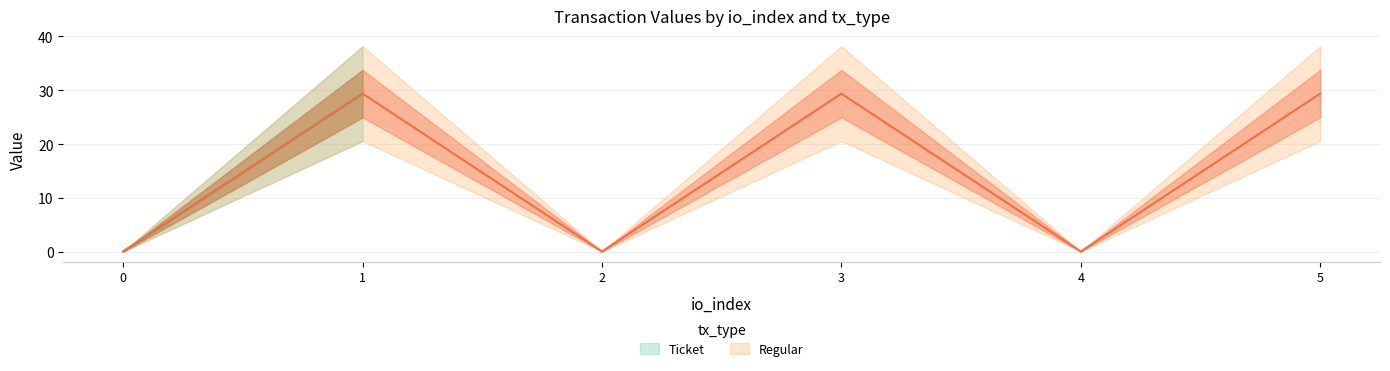

Reading left to right, what are all the values shown in this chart?

0.0	29.4	0.0	29.4	0.0	29.4